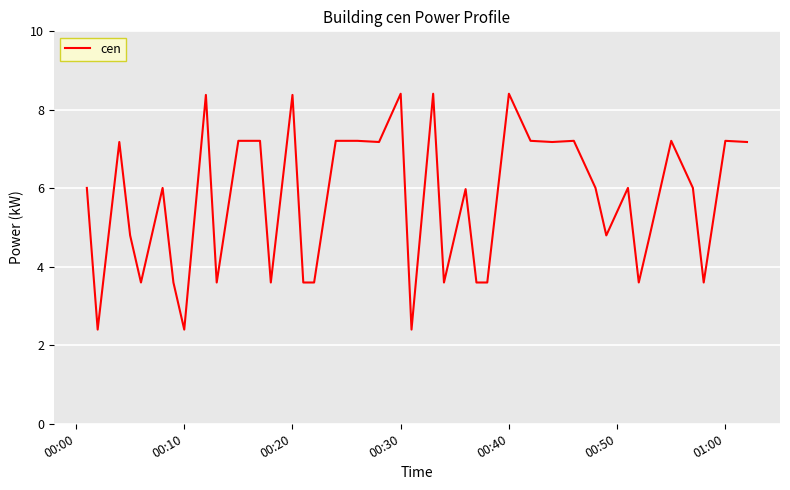

How many lines are shown in the chart?

1